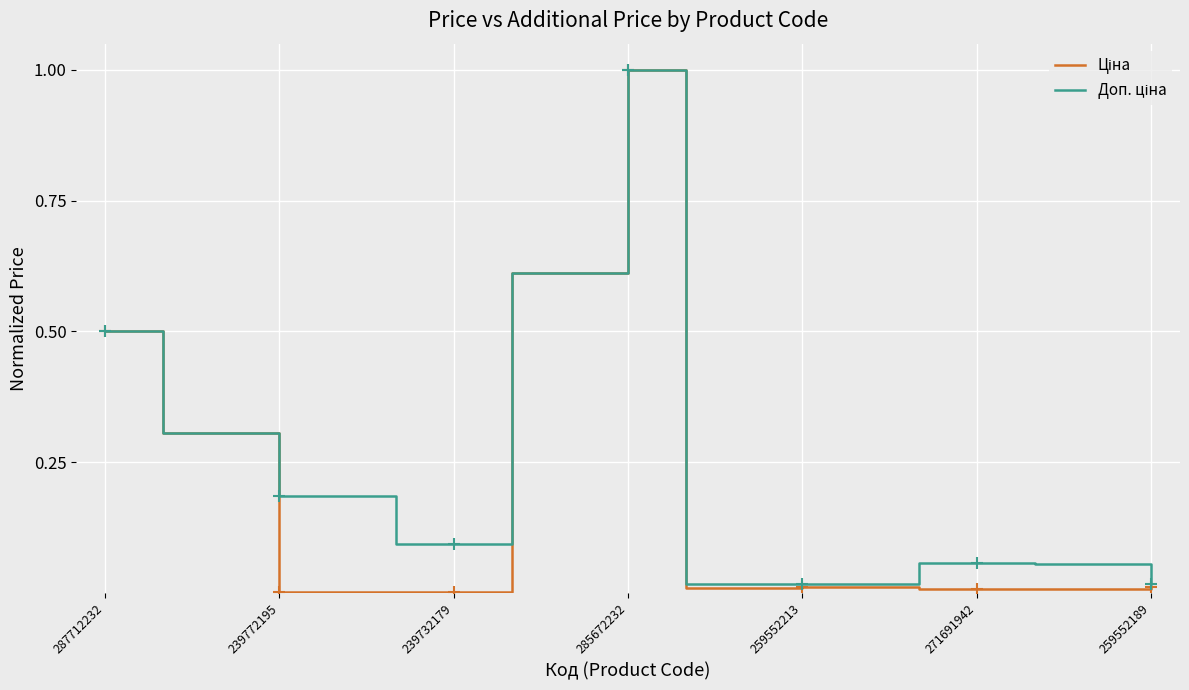

The value of Доп. ціна at 11 is 0.0. True or false?

True